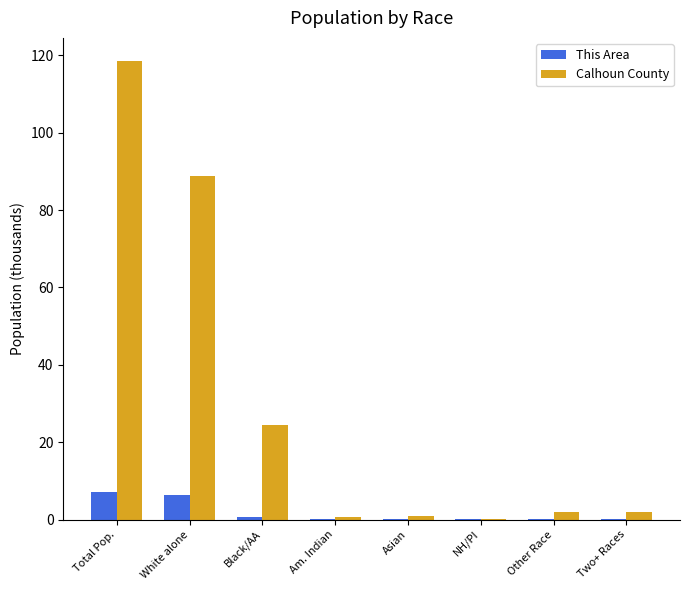

What is the maximum value for This Area?

7.1